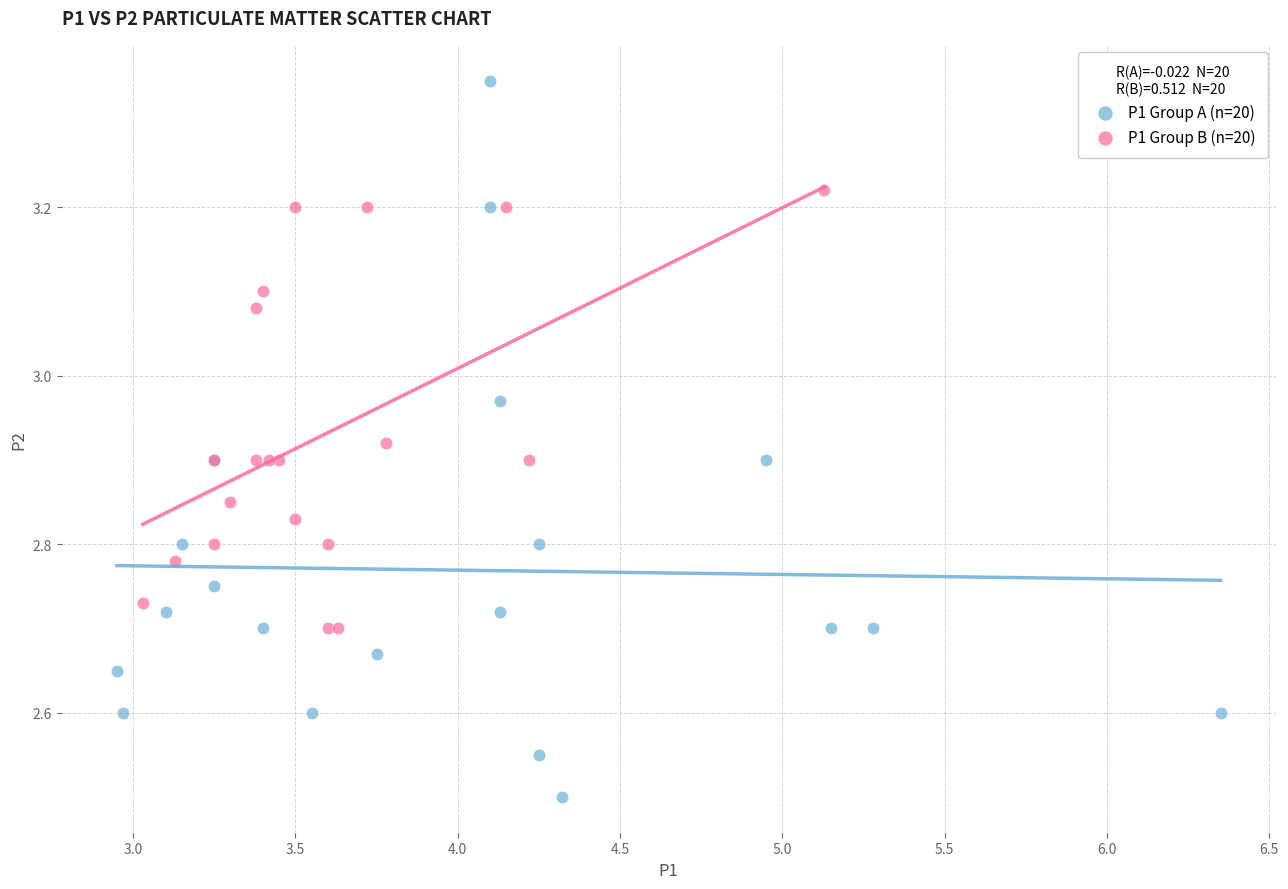

Which series reaches the maximum Y coordinate?

P1 Group A (n=20)